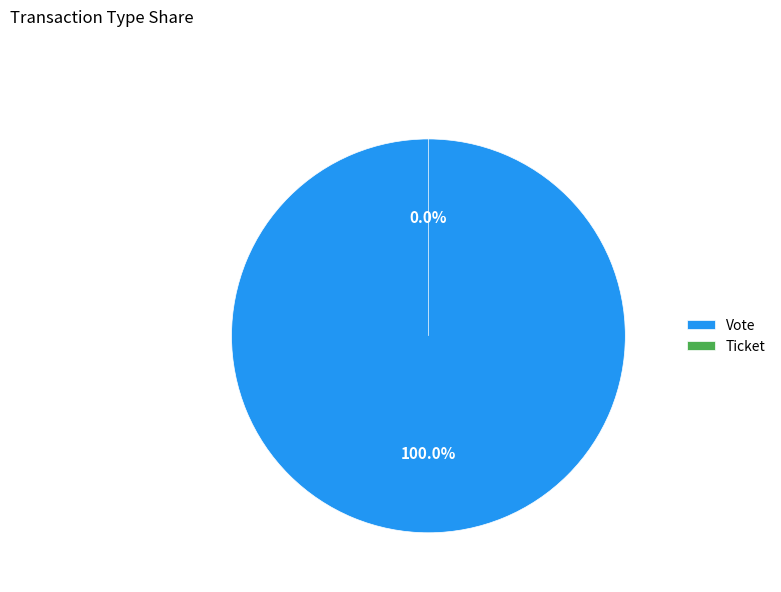

Which category has the biggest portion of the pie?

Vote